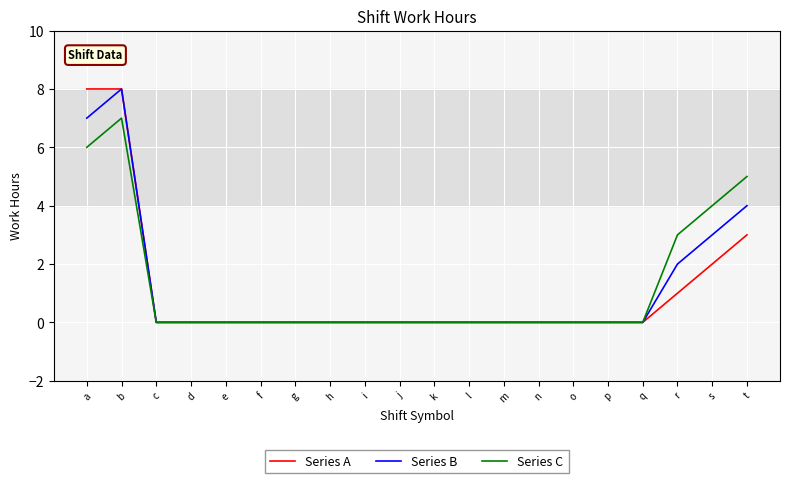

At which category is the sum across all series the highest?

b